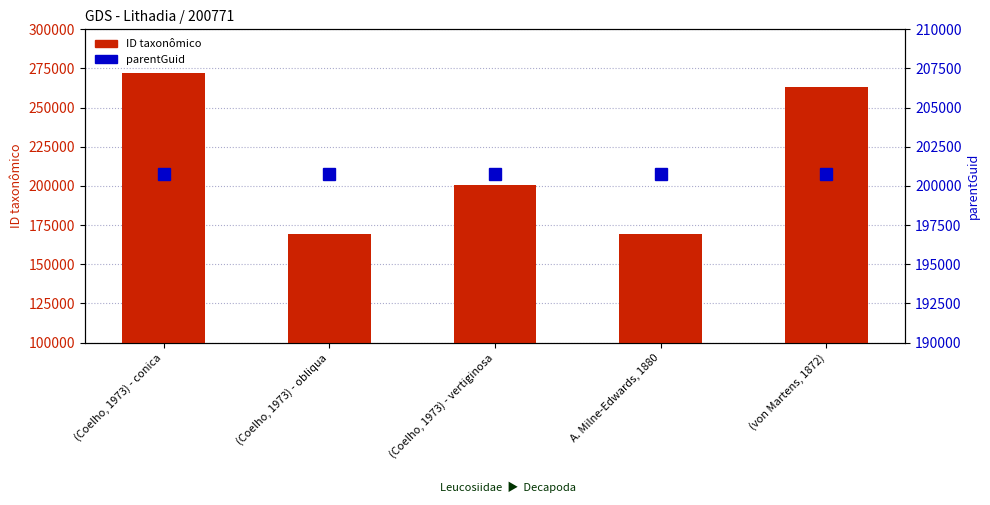

Is it true that ID taxonômico equals 263148 at (Coelho, 1973) - obliqua?

False